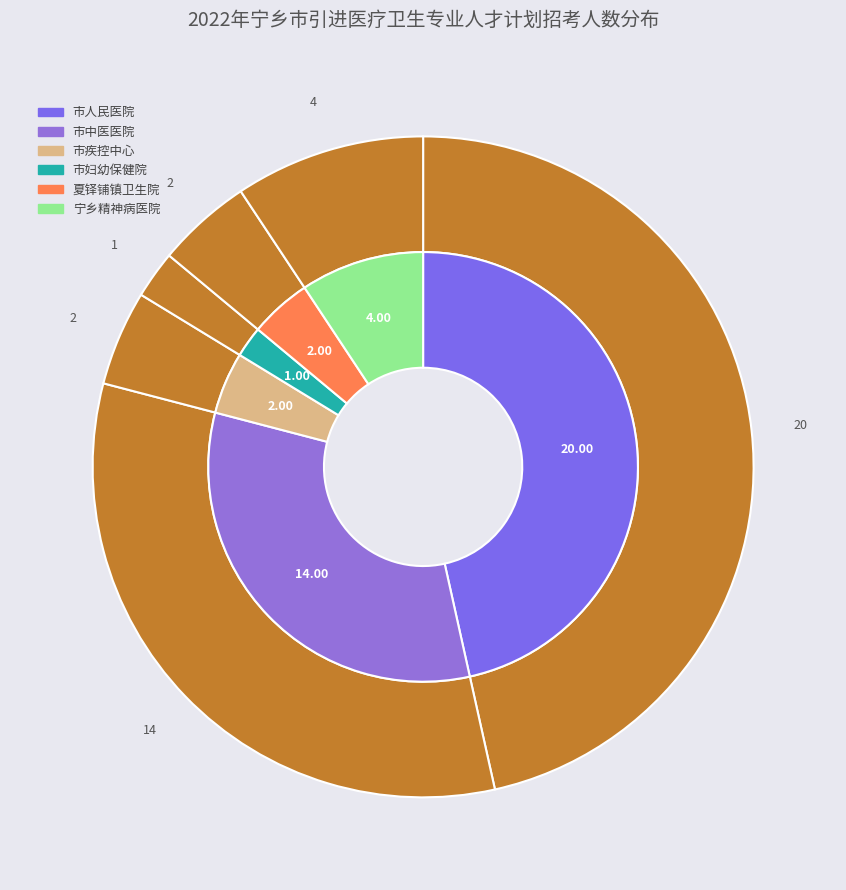

How many slices are in this pie chart?

6